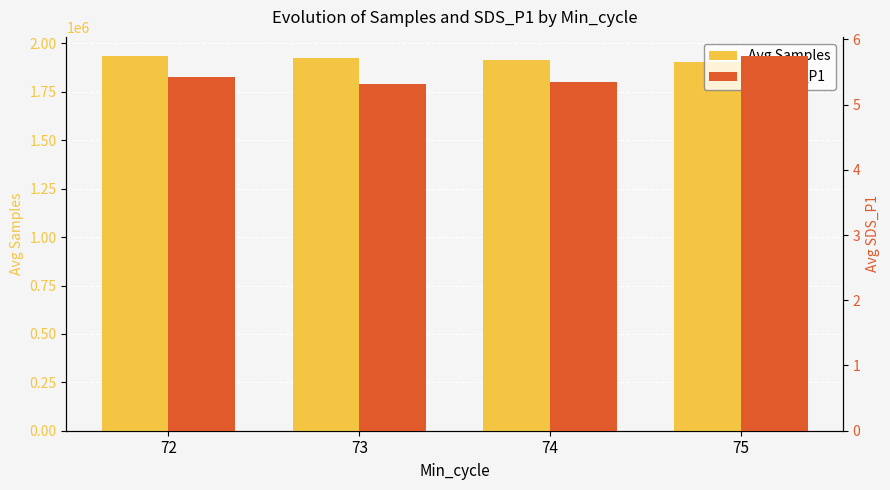

What is the highest value of the Avg SDS_P1 series?

5.8